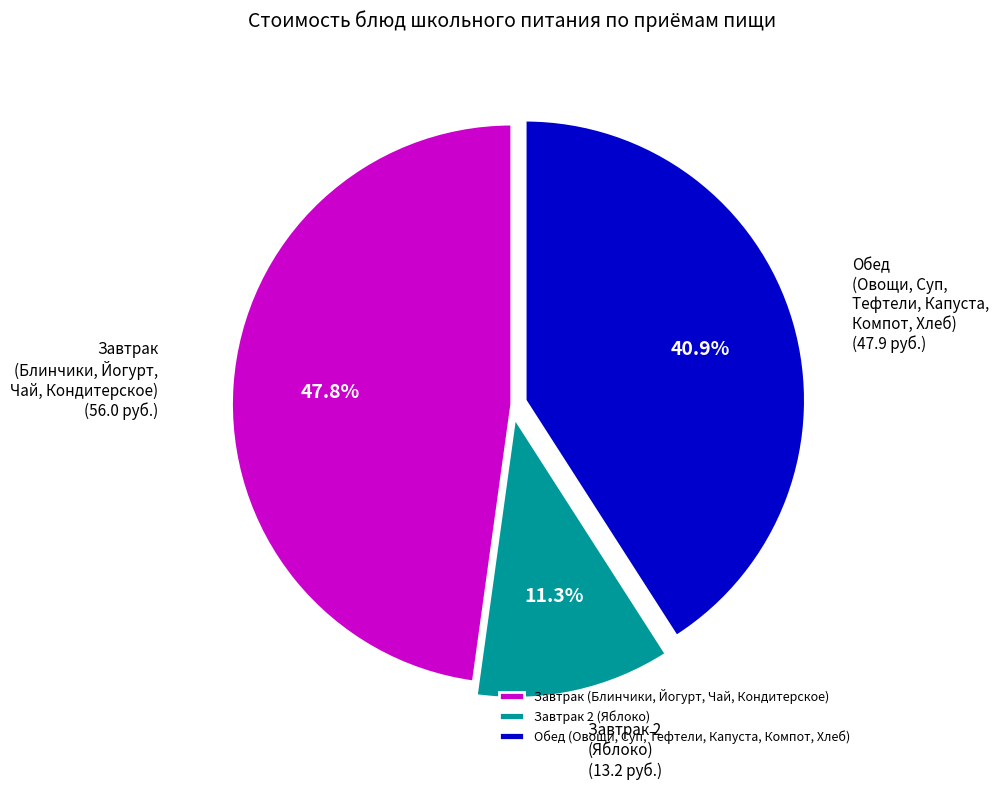

Does Обед (Овощи, Суп, Тефтели, Капуста, Компот, Хлеб) account for over 50% of the chart?

No